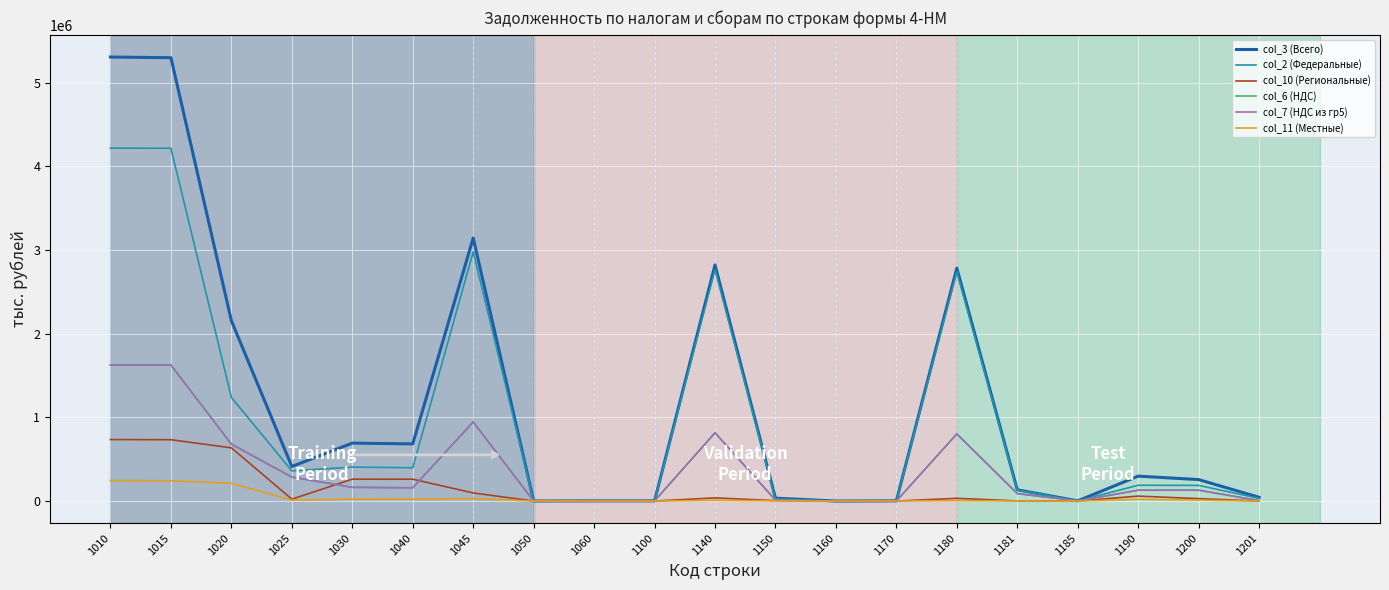

What is the average value of the col_6 (НДС) series?

373659